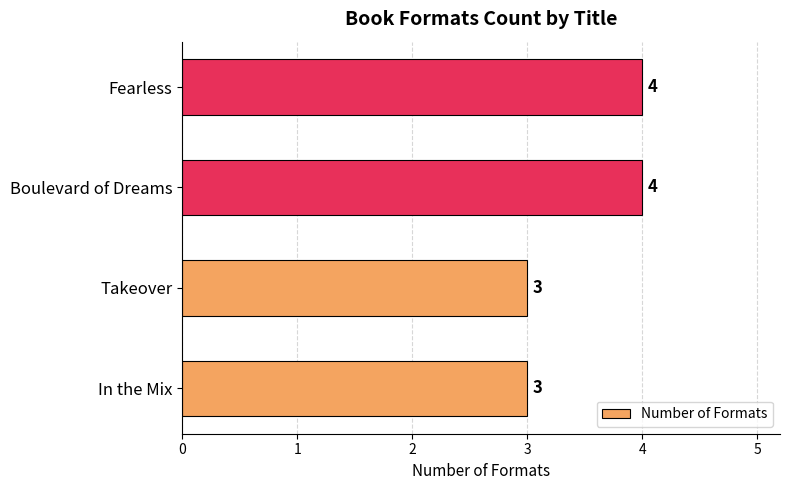

The value at Fearless is 4. True or false?

True